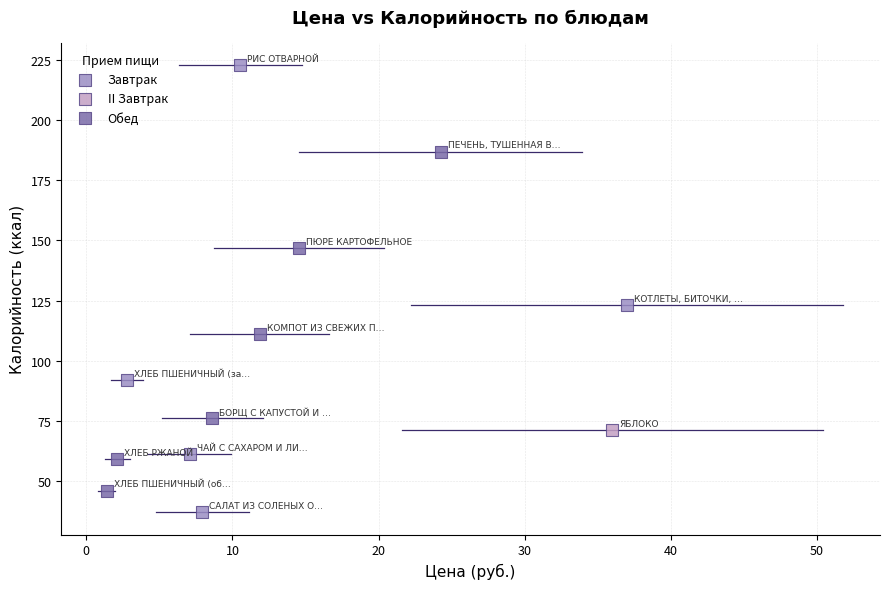

What are all the series names shown in the legend?

Завтрак, II Завтрак, Обед